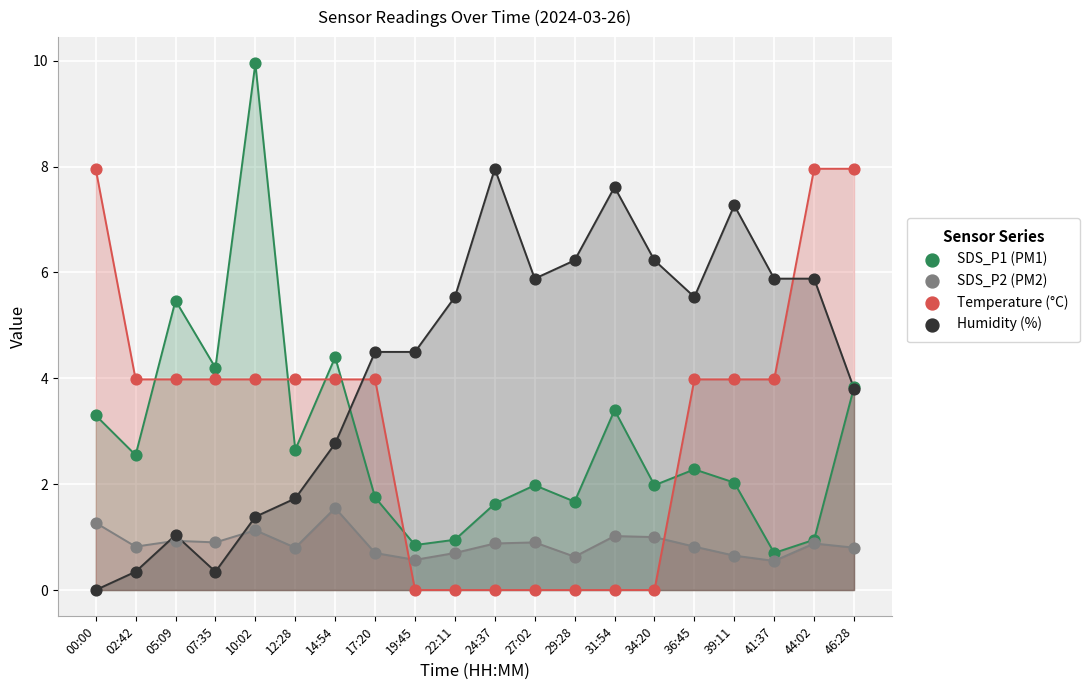

What are all the series names shown in the legend?

SDS_P1 (PM1), SDS_P2 (PM2), Temperature (°C), Humidity (%)